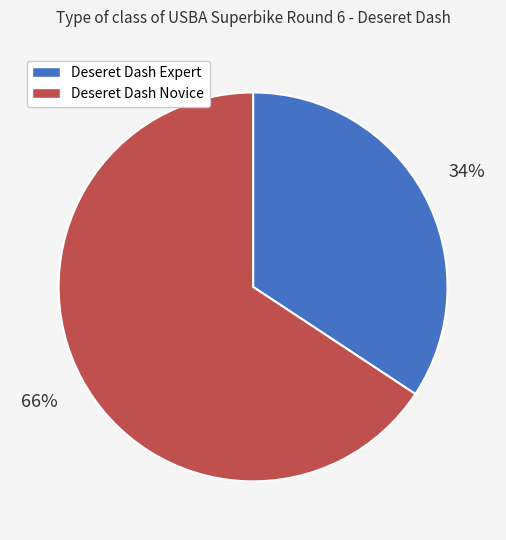

True or false: Deseret Dash Expert accounts for 40% of the total.

False